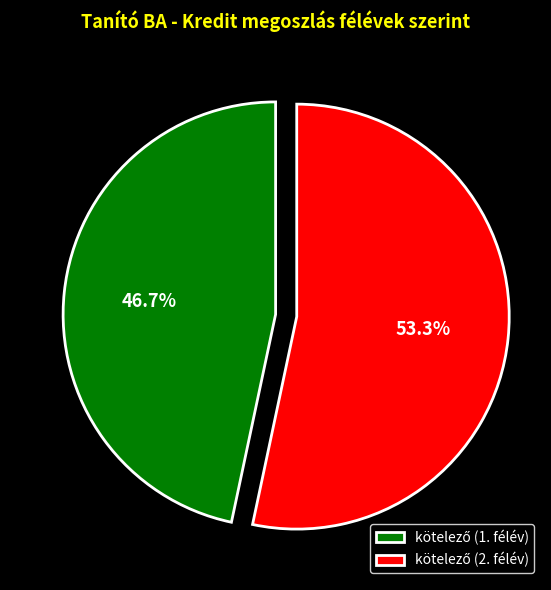

Is there a majority slice in this chart?

Yes